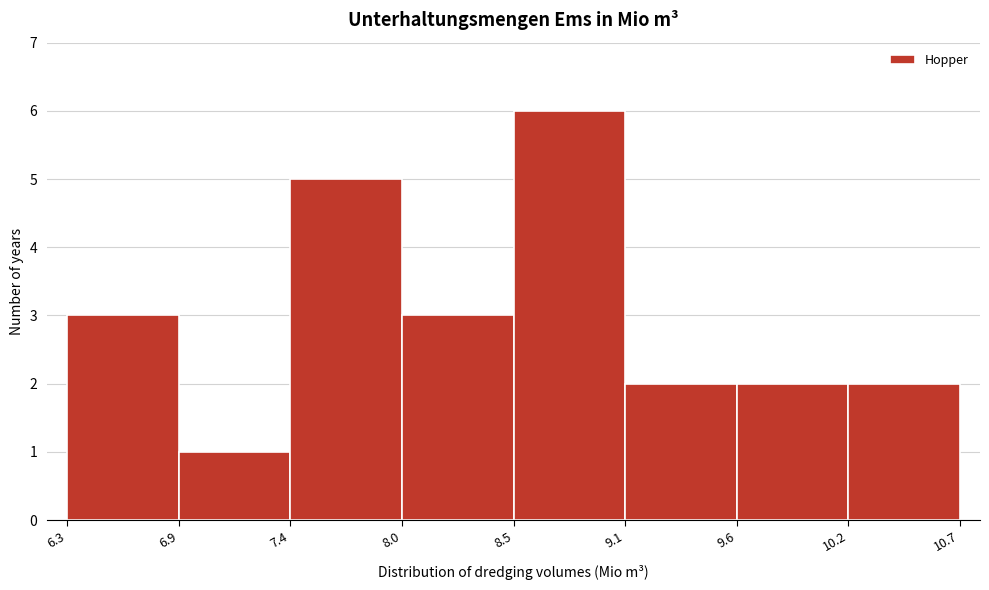

Reading left to right, list every bar in this chart as the range it spans on the x-axis followed by its height. The values are not printed on the chart, so give them approximately, as read against the axis.

6.3 to 6.9: 3
6.9 to 7.4: 1
7.4 to 8.0: 5
8.0 to 8.5: 3
8.5 to 9.1: 6
9.1 to 9.6: 2
9.6 to 10.2: 2
10.2 to 10.7: 2